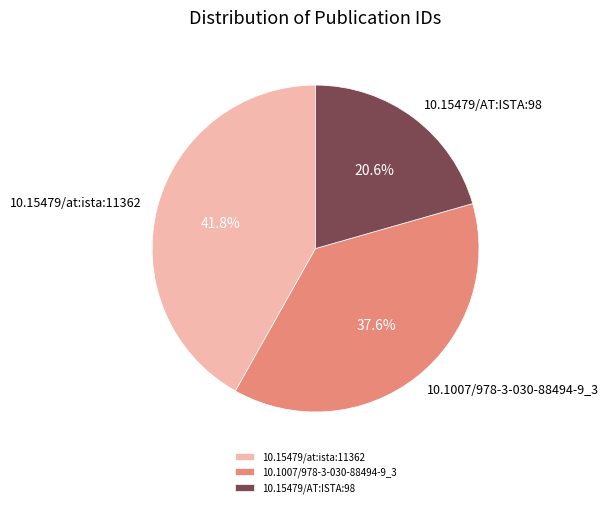

What is the smallest slice in the pie chart?

10.15479/AT:ISTA:98